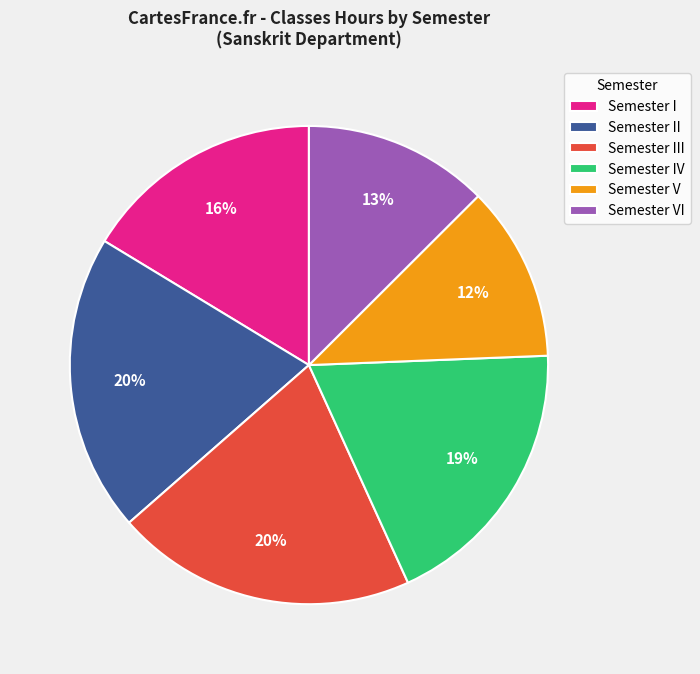

Which category has the smallest portion of the pie?

Semester V